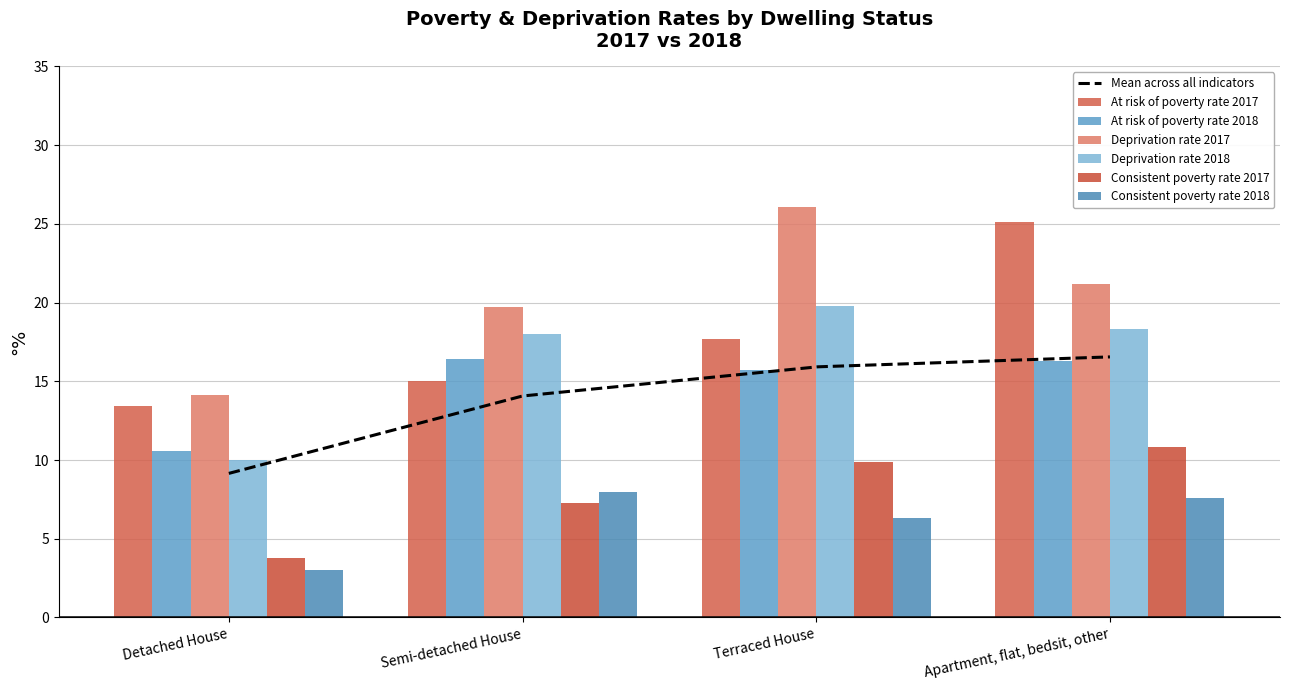

Reading right to left, transcribe all the data shown in this chart.

At risk of poverty rate 2017: 25.1	17.7	15.0	13.4
At risk of poverty rate 2018: 16.3	15.7	16.4	10.6
Deprivation rate 2017: 21.2	26.1	19.7	14.1
Deprivation rate 2018: 18.3	19.8	18.0	10.0
Consistent poverty rate 2017: 10.8	9.9	7.3	3.8
Consistent poverty rate 2018: 7.6	6.3	8.0	3.0